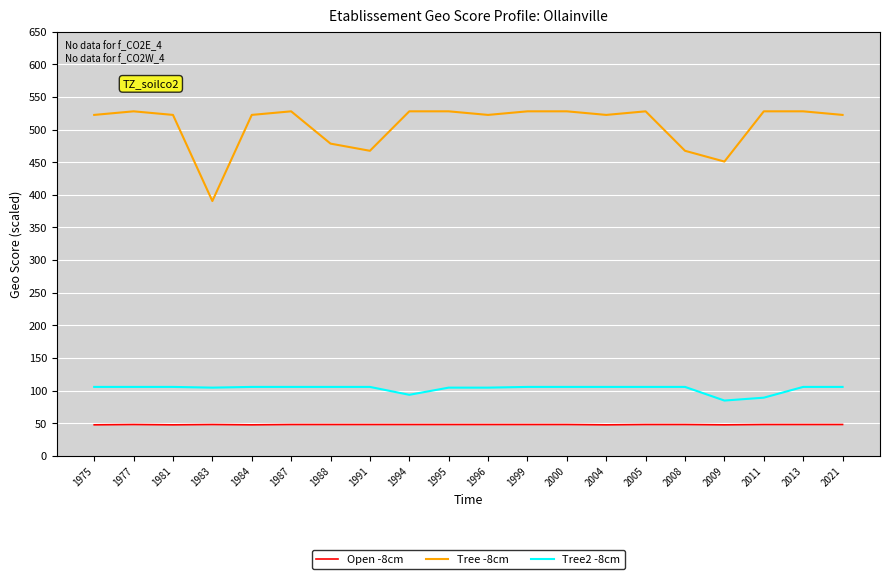

True or false: Tree2 -8cm and Open -8cm intersect in this chart.

False